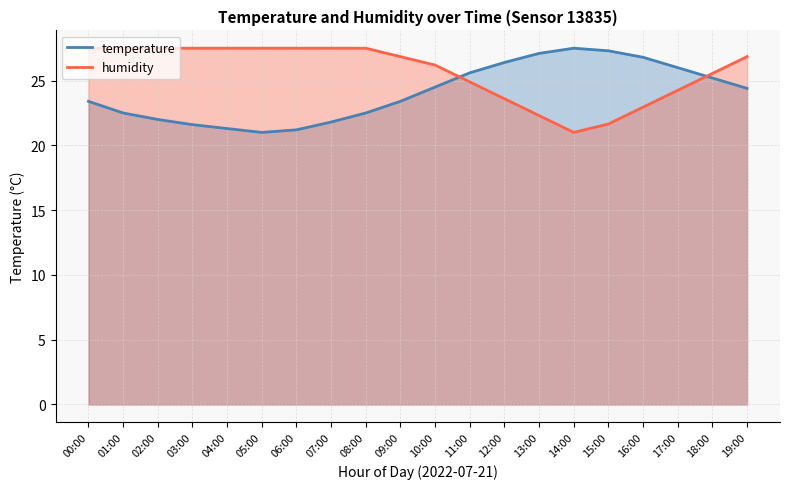

How many distinct data groups are displayed?

2